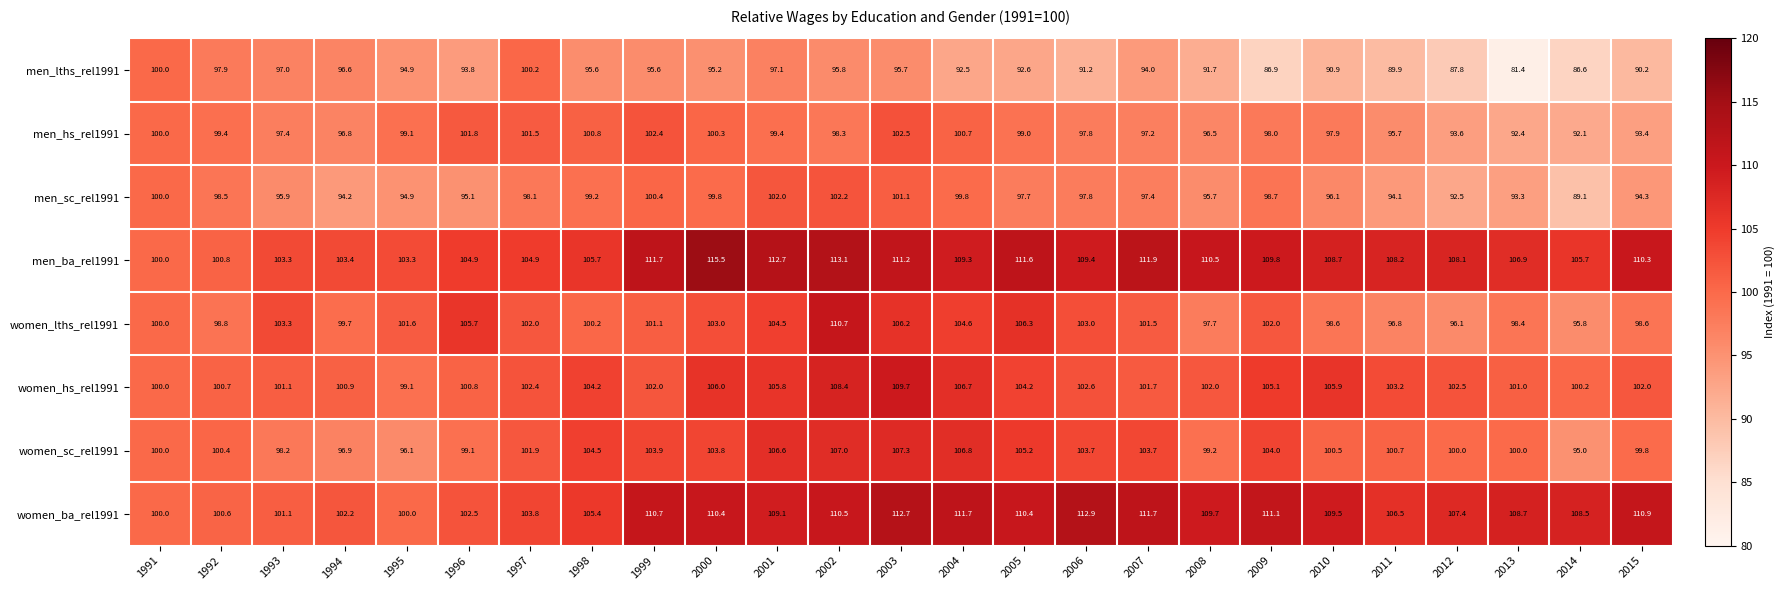

Which category has the highest value across all series?

2000